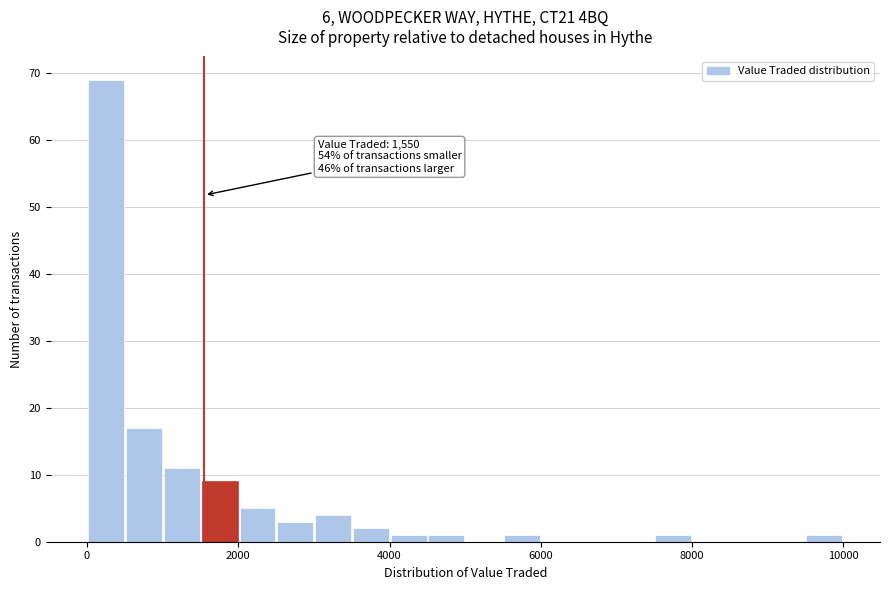

Around what value on the x-axis is the tallest bar? Give the approximate position of its centre, as read against the axis.

200